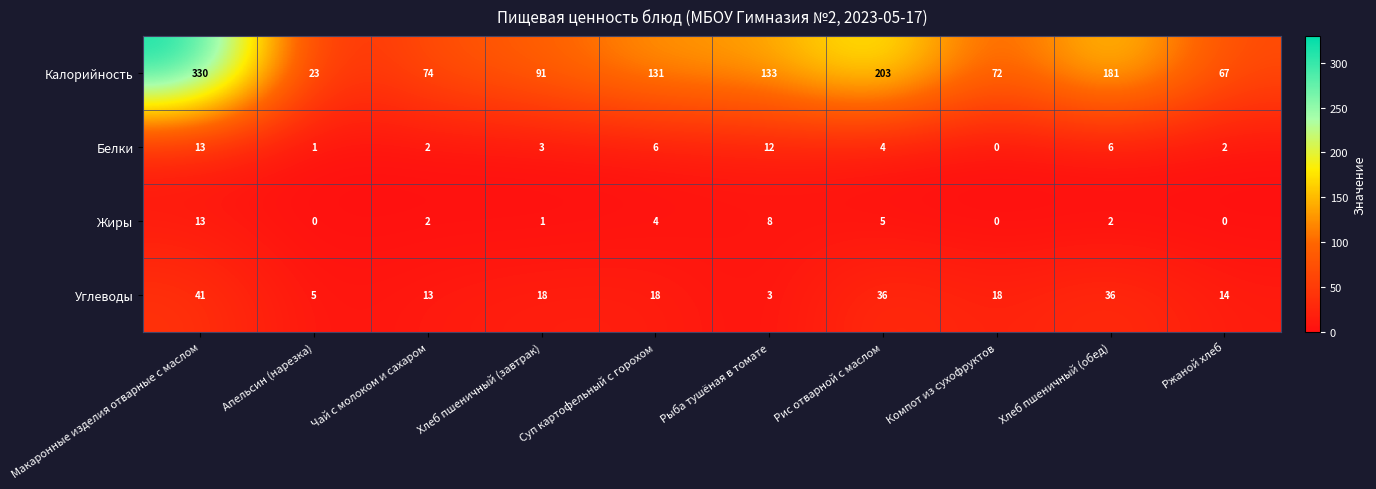

At which category is the sum across all series the highest?

Макаронные изделия отварные с маслом